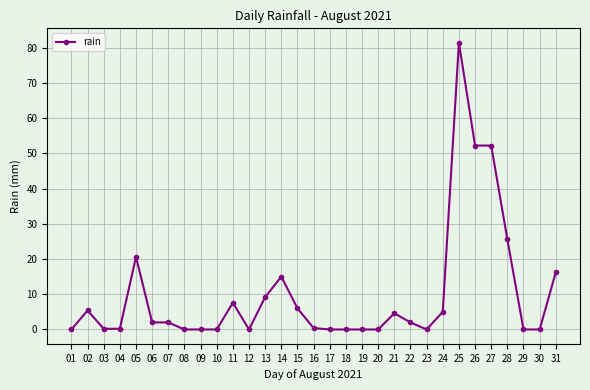

The value at 23 is -33.8. True or false?

False